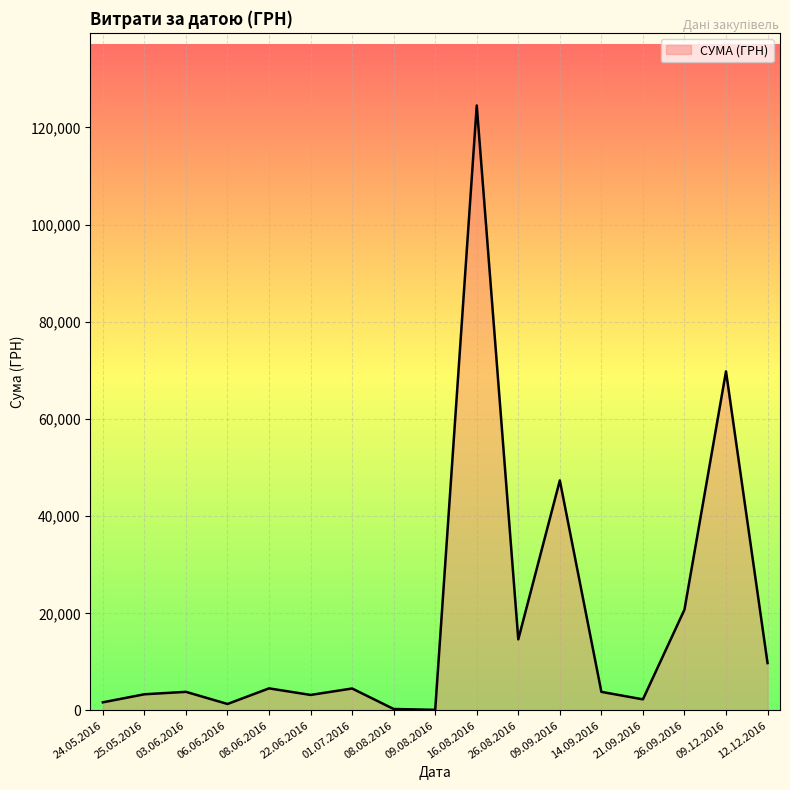

What is the difference between the maximum and minimum values?

124399.0